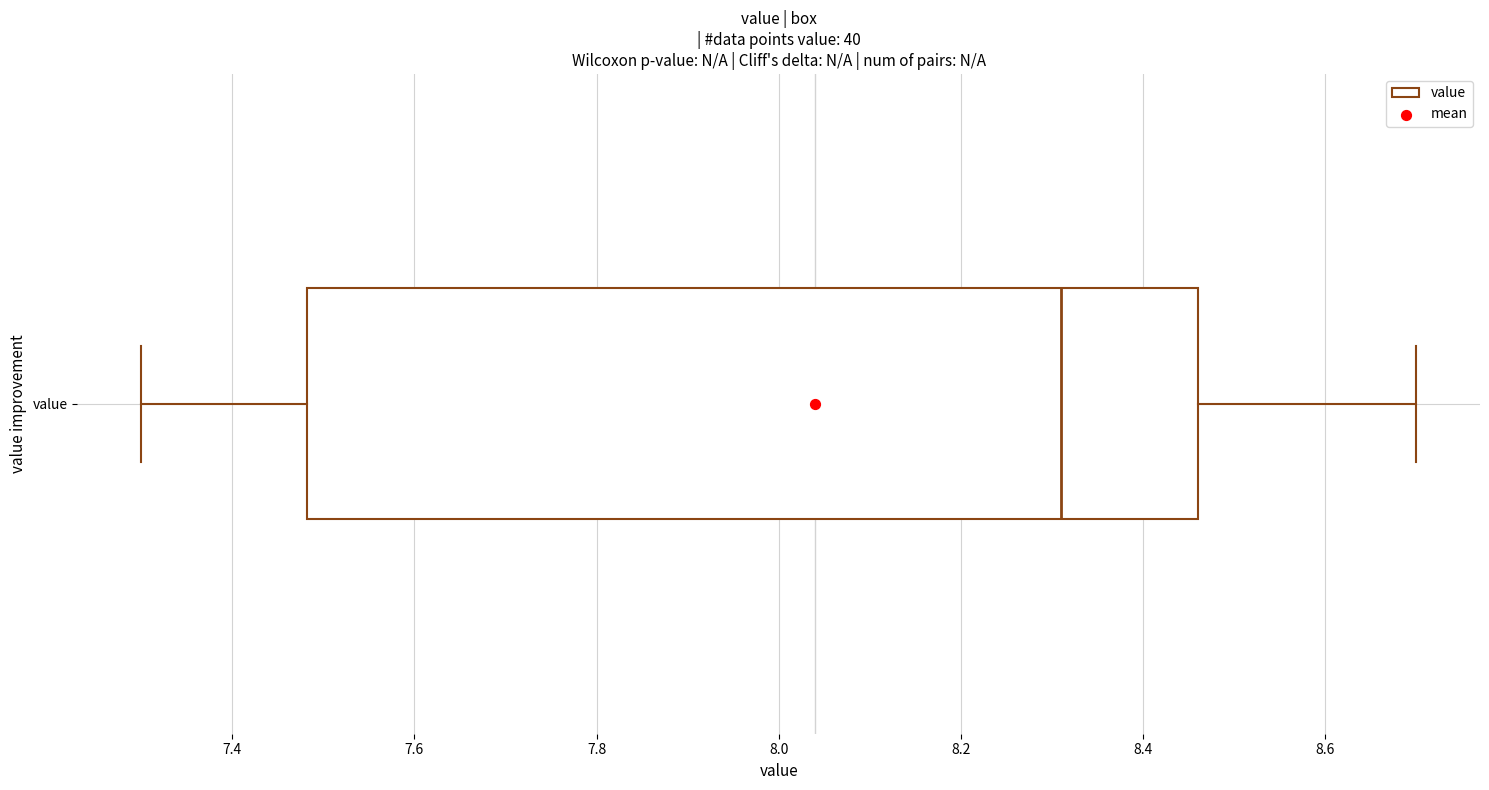

Where does the median line of the box for value sit on the x-axis? The values are not printed on the chart, so give them approximately, as read against the axis.

8.32